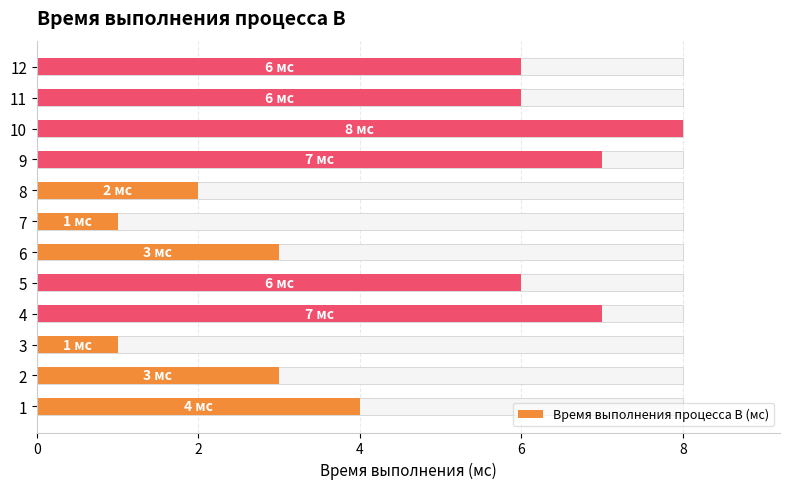

The value at 3 is 1. True or false?

False